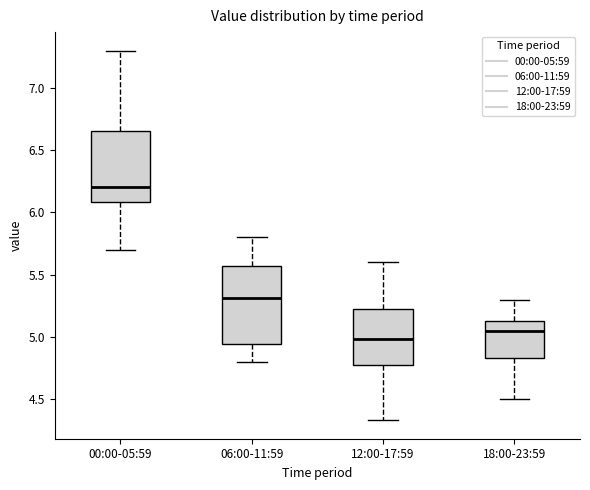

Which box's median line is the lowest?

12:00-17:59